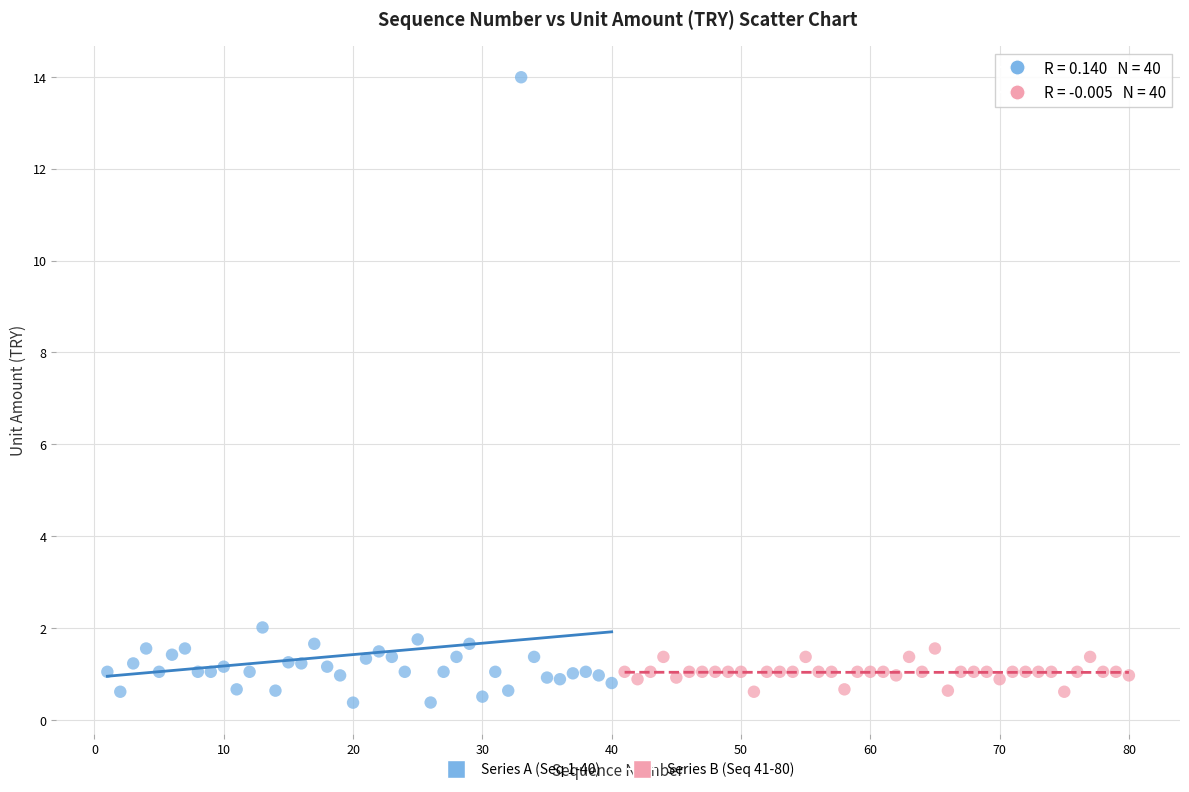

Which series reaches the minimum Y coordinate?

Series A (Seq 1-40)